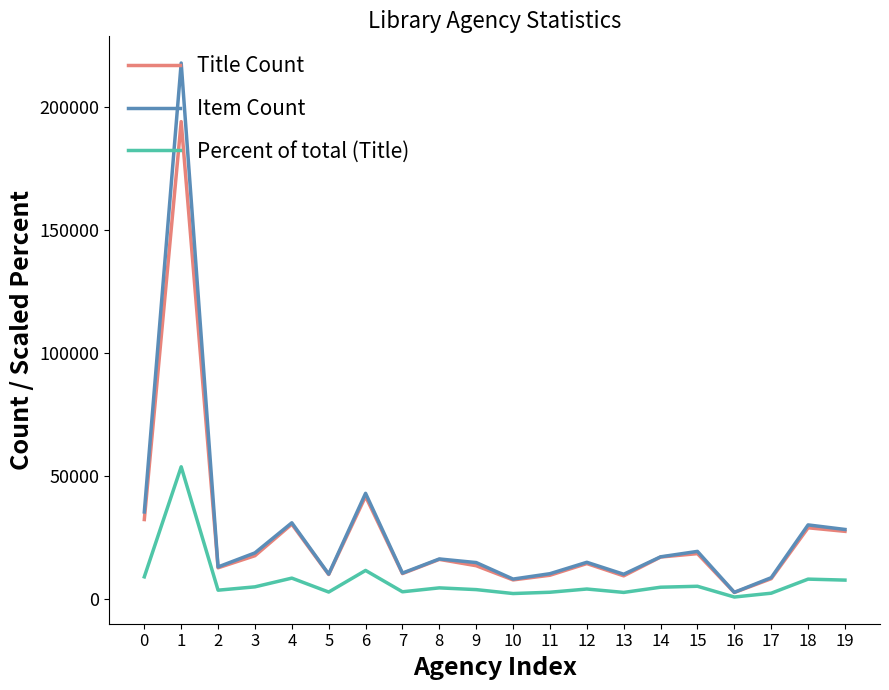

What are all the series names shown in the legend?

Title Count, Item Count, Percent of total (Title)